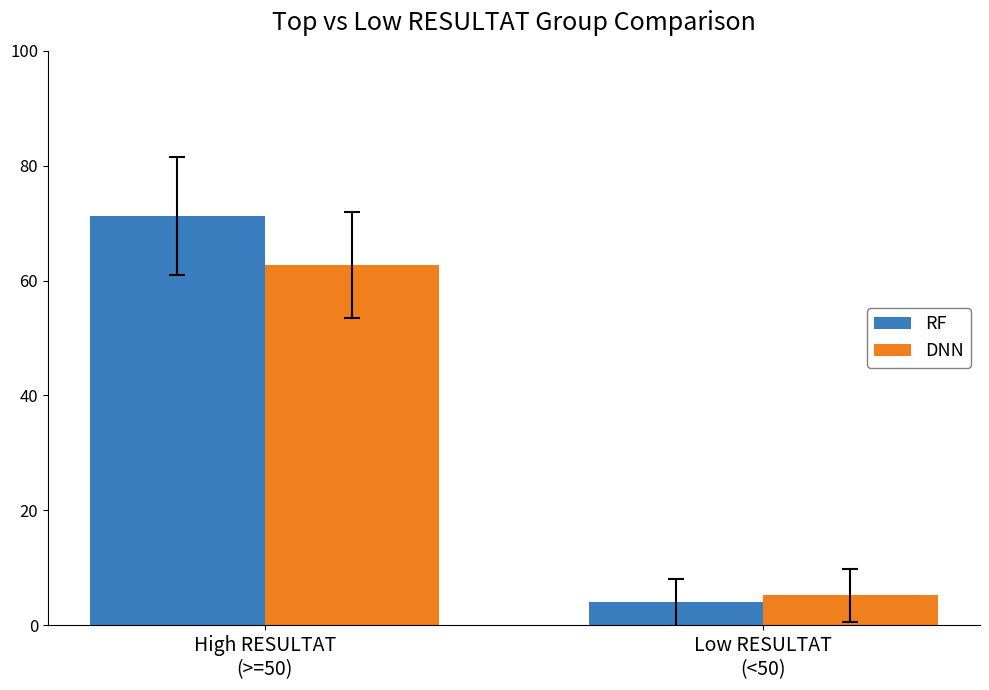

What are all the series names shown in the legend?

RF, DNN